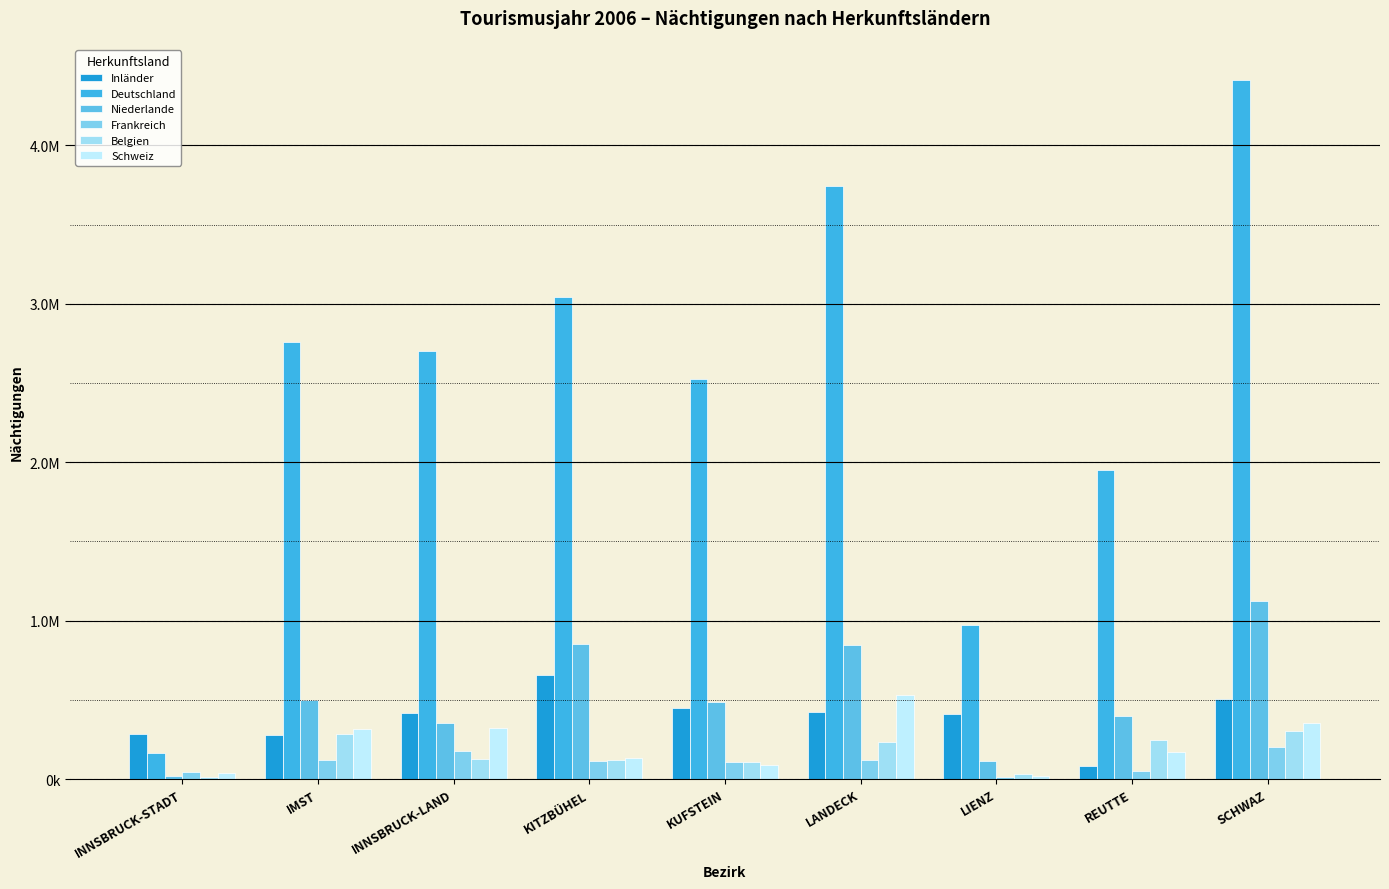

Is it true that Deutschland equals 2466041 at SCHWAZ?

False